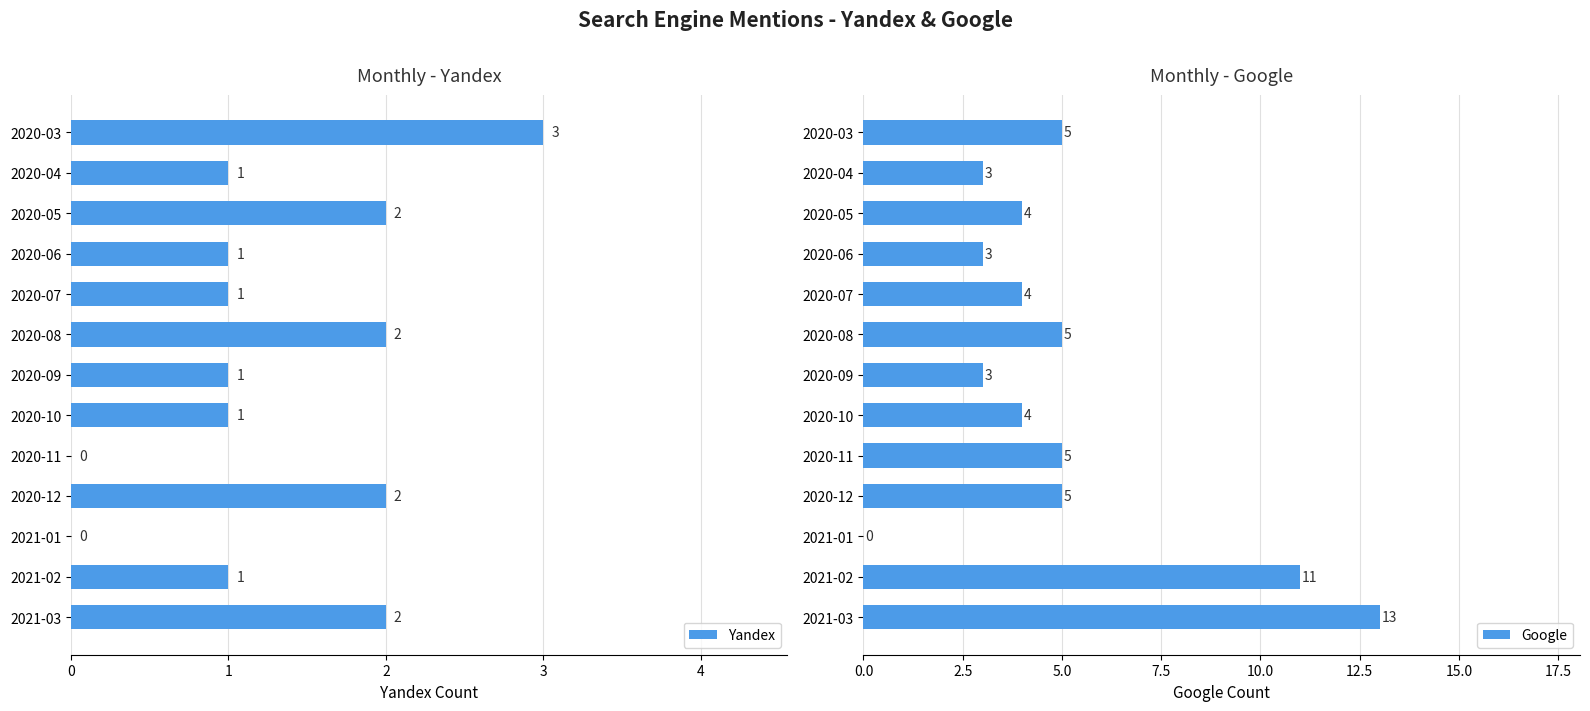

List the series in order of their overall mean, highest first.

Google, Yandex